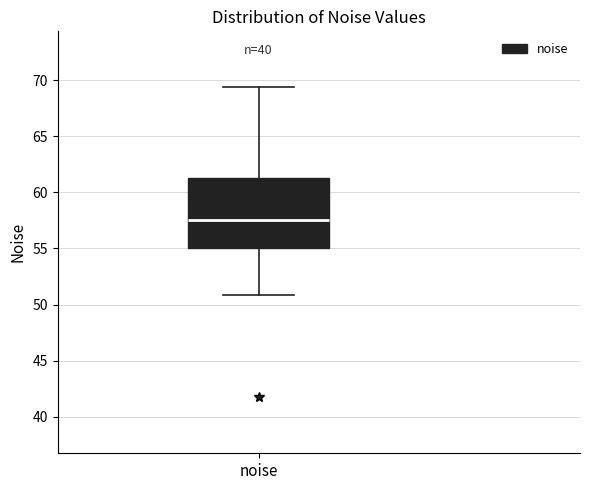

Transcribe this box plot: give where the median line is, the range the box spans, and where the two whiskers end, as read against the y-axis. The values are not printed on the chart, so give them approximately, as read against the axis.

median 57.5, box 55.0 to 61.5, whiskers 51.0 to 69.5